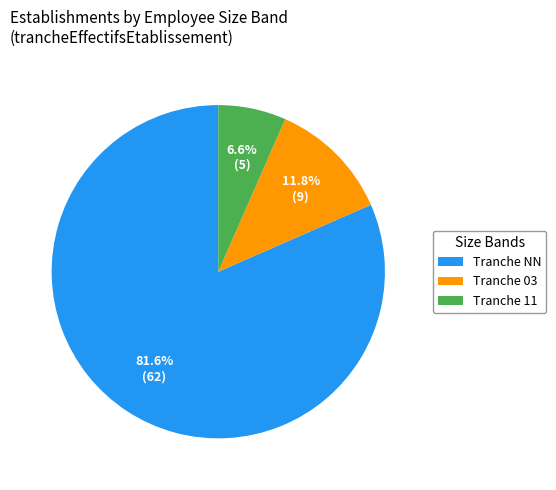

Which category has the biggest portion of the pie?

Tranche NN